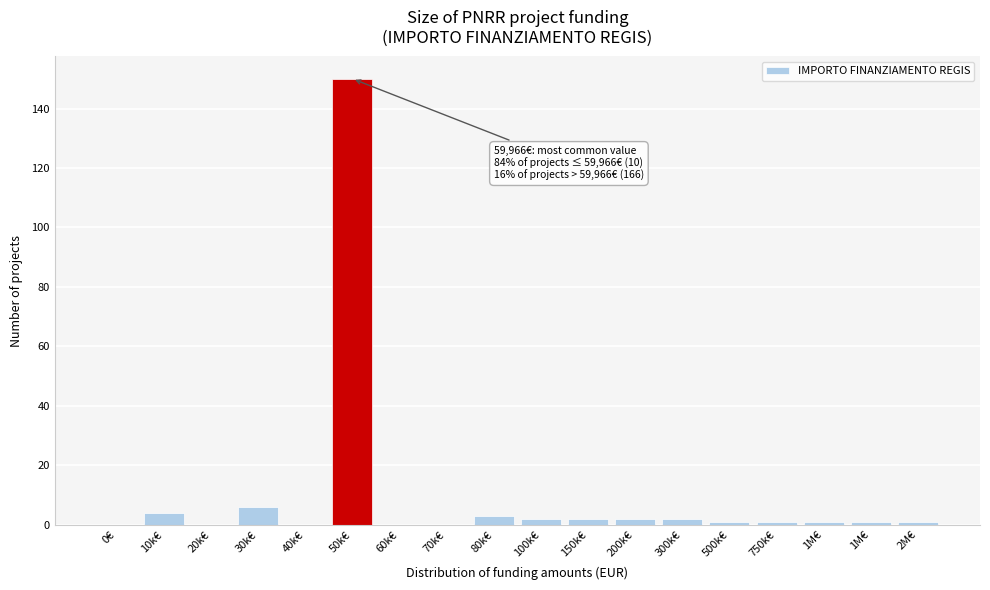

Count the number of data series in this chart.

1